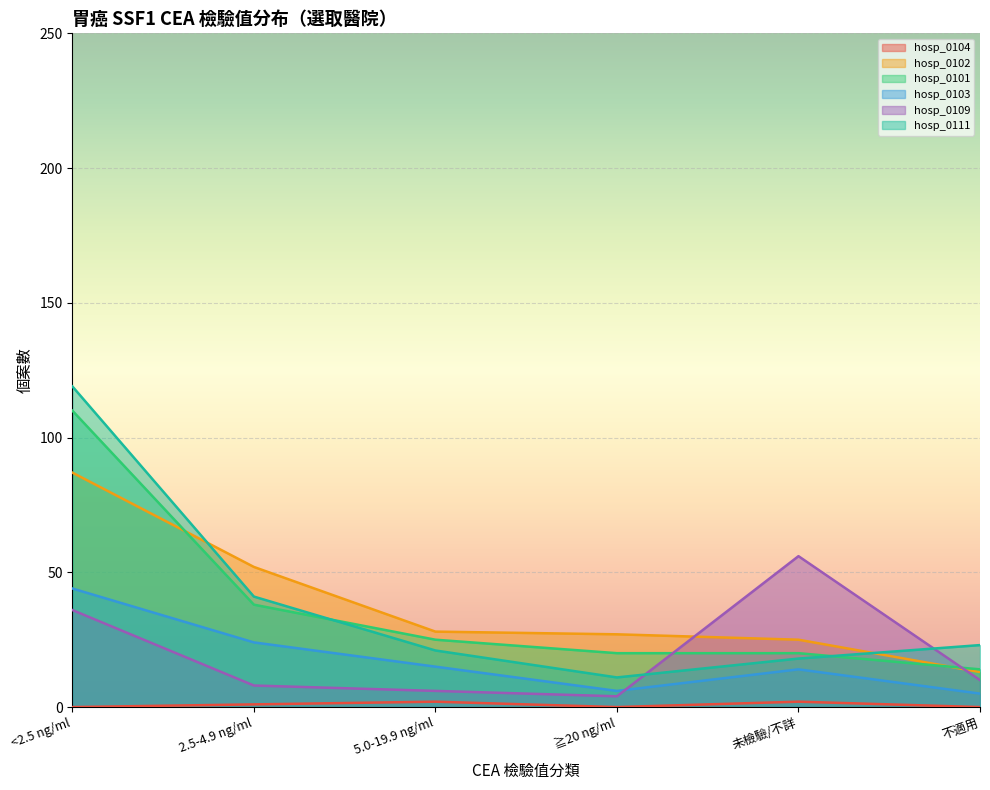

The hosp_0104 series shows 2 at 2.5-4.9 ng/ml. True or false?

False